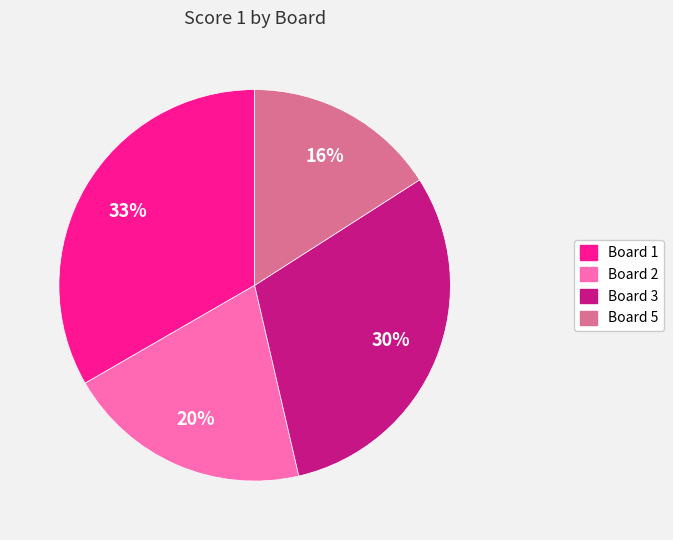

How many segments does this pie chart have?

4